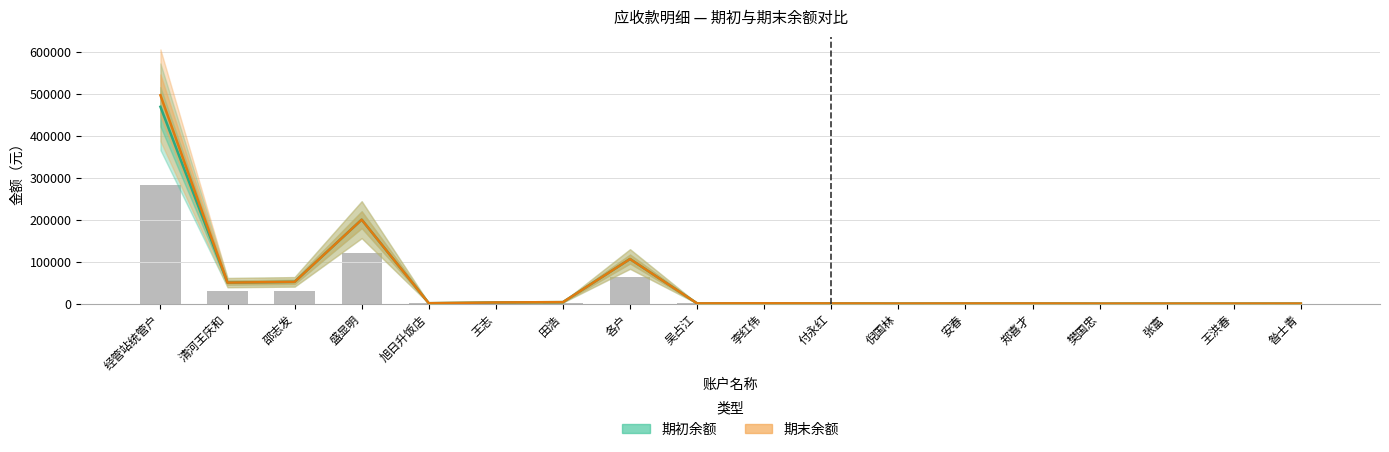

What is the label of the 1st bar from the right?

昝士青